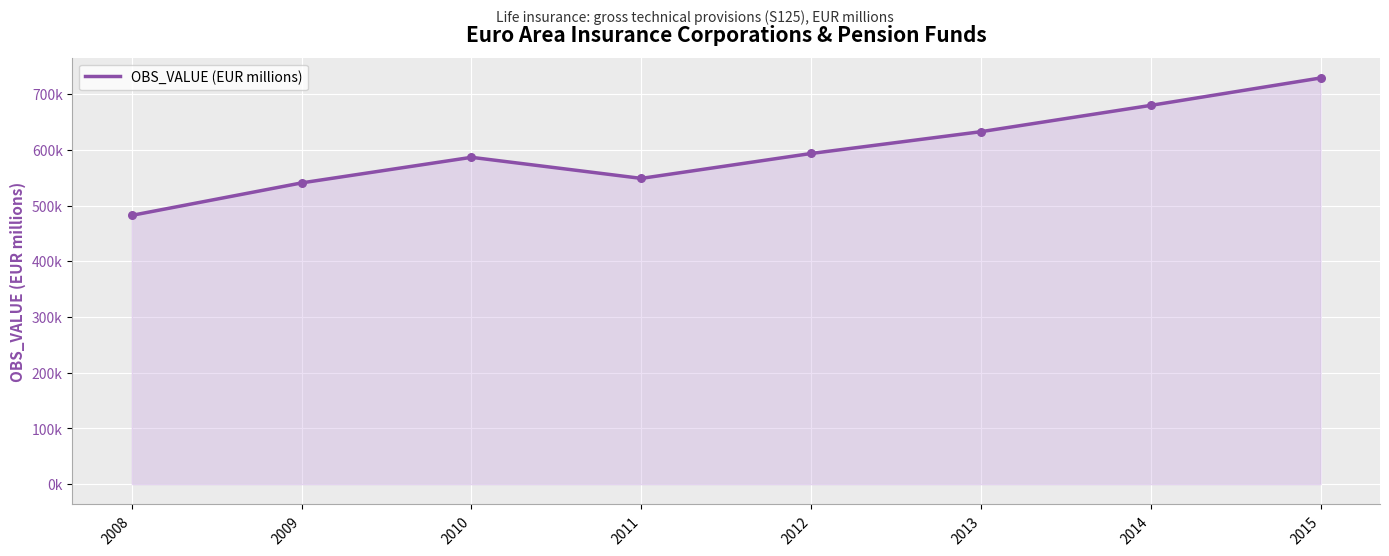

Which has a higher value, 2008 or 2010?

2010